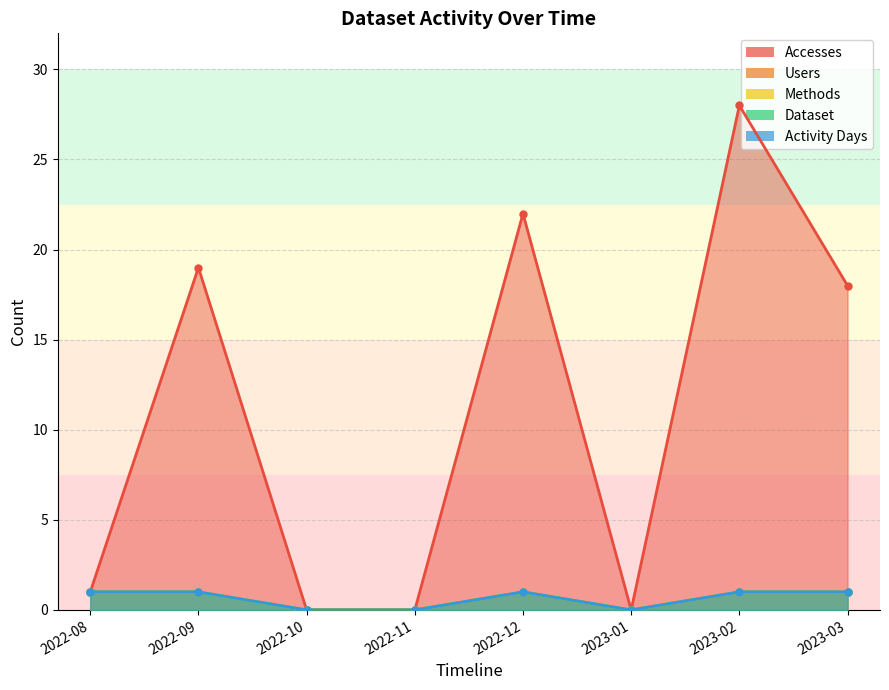

Which category has the lowest value across all series?

2022-10